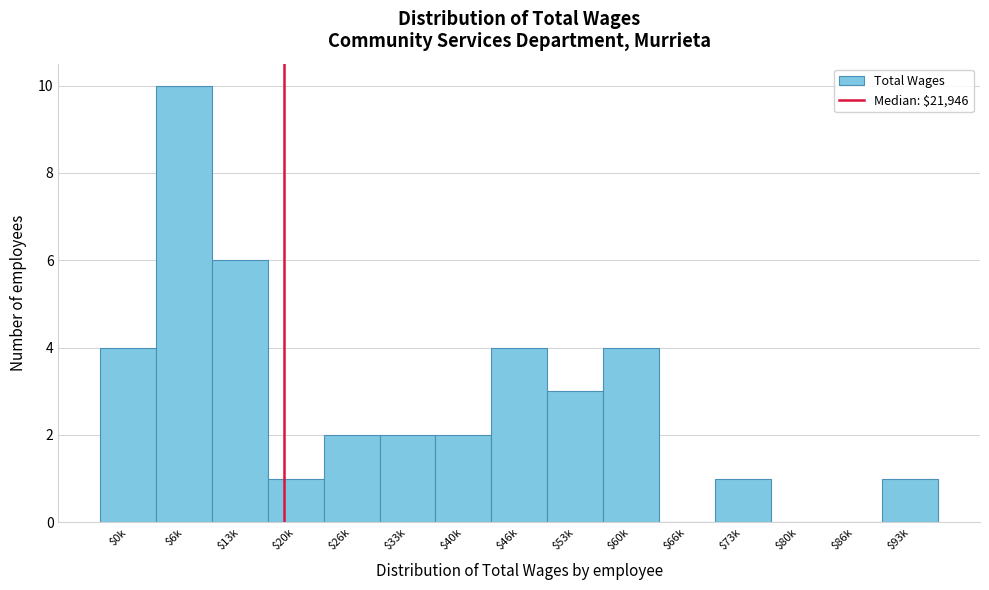

Which category has the highest value across all series?

$6k